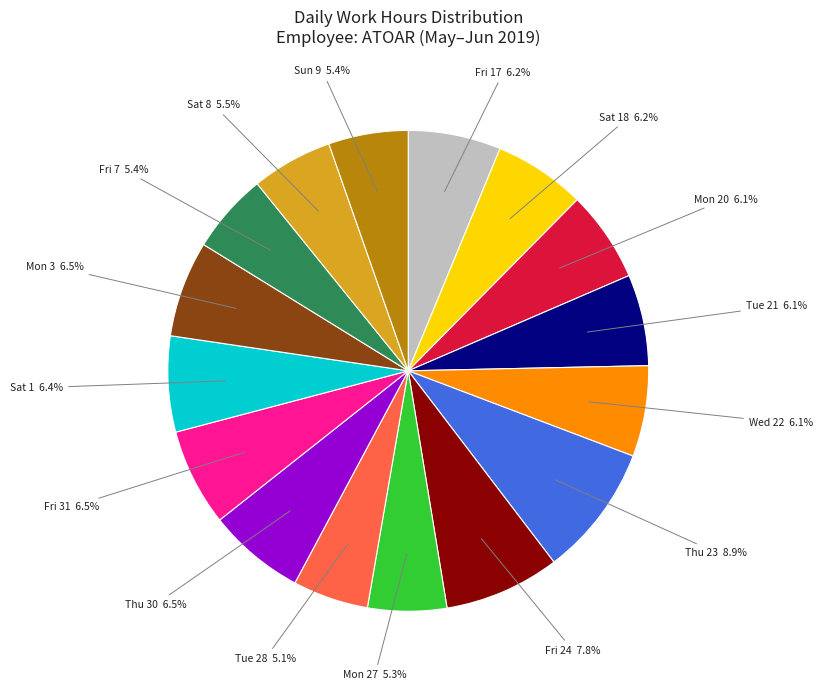

Is there a majority slice in this chart?

No